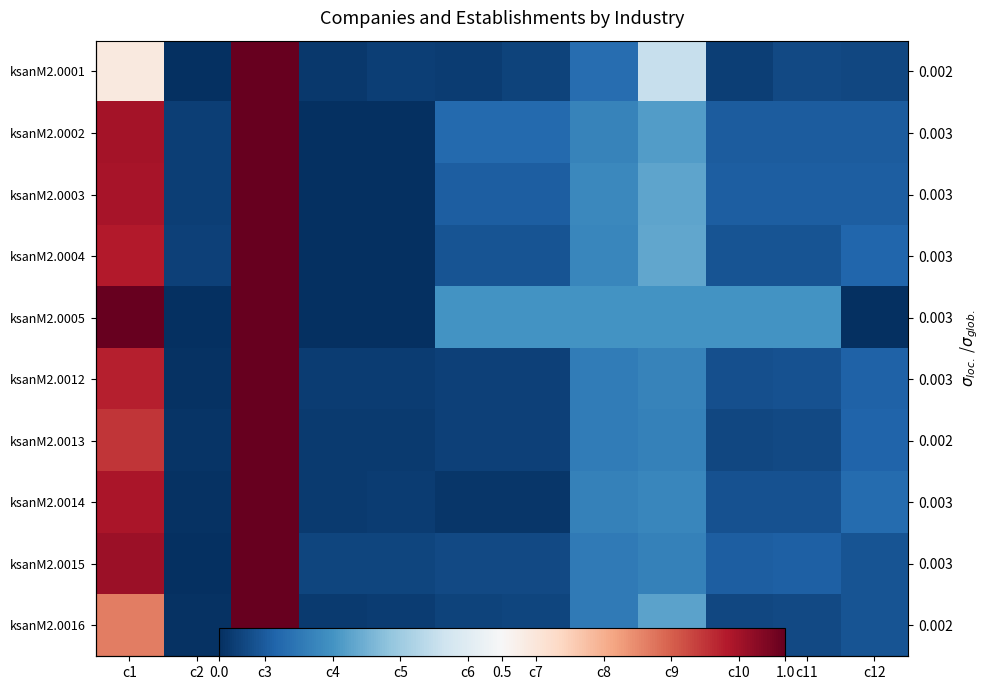

Which category has the highest value across all series?

c3